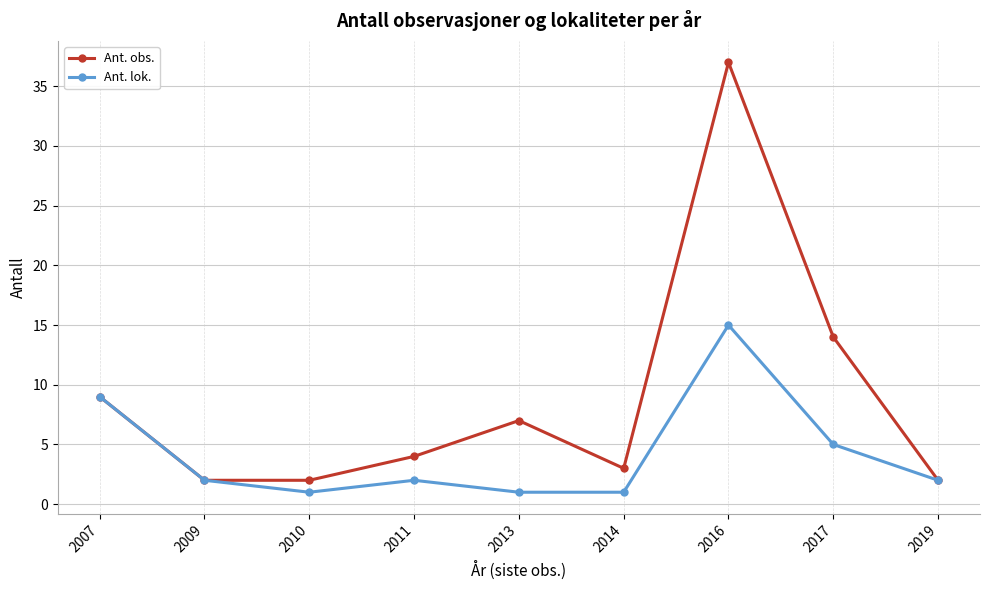

What is the smallest value displayed?

1